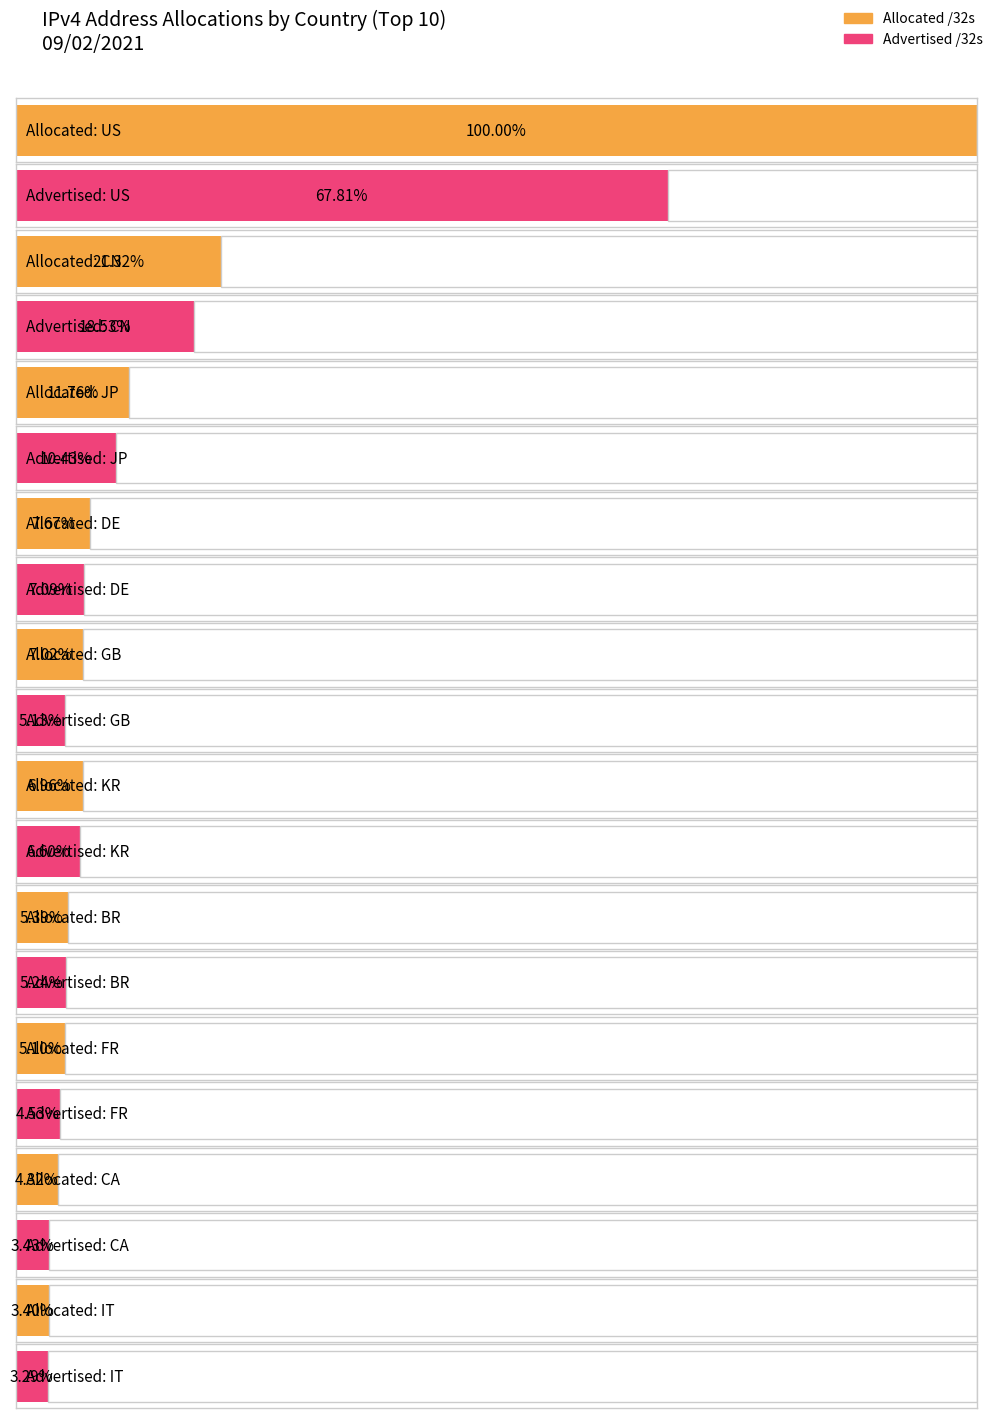

What is the total value across all series at IT?

108211520